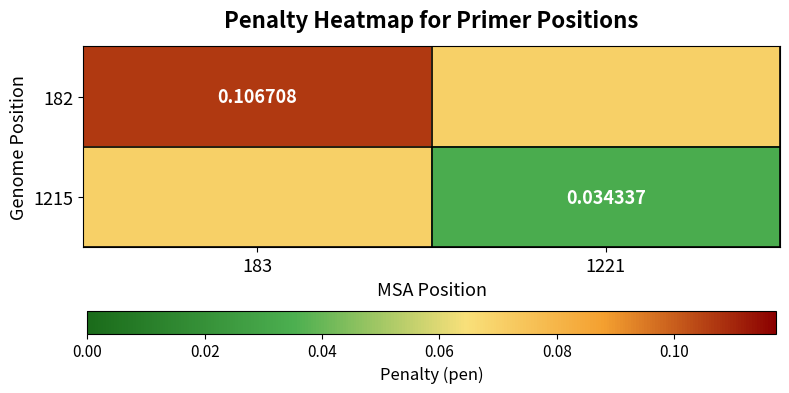

What is the total value across all series at 1221?

0.1